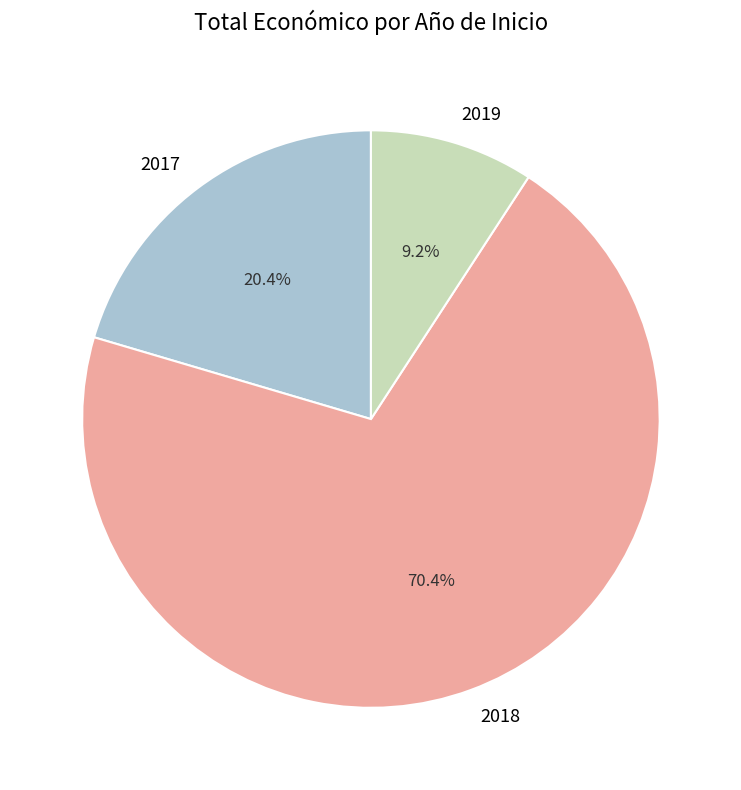

Which slice is the largest?

2018